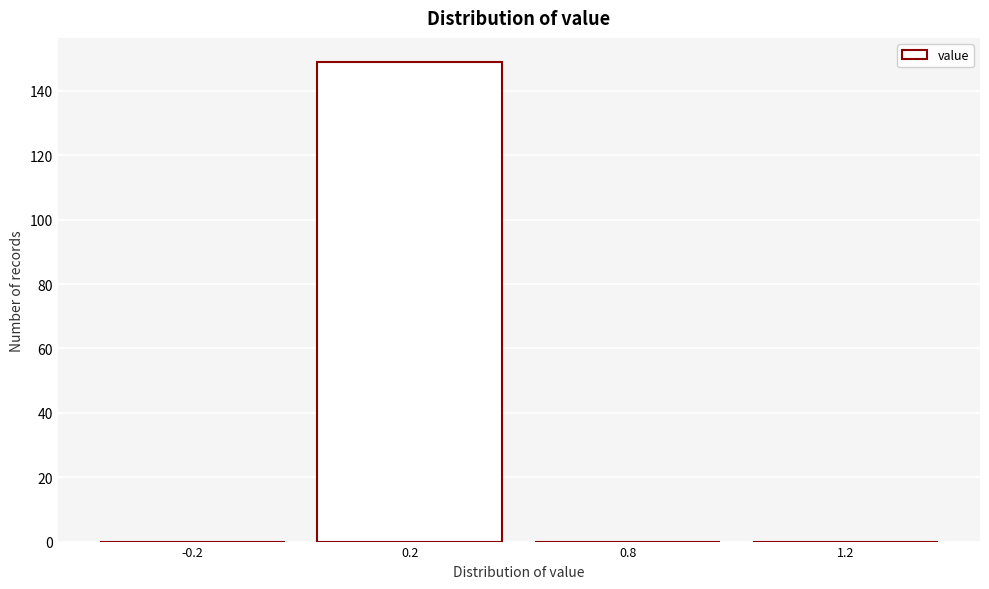

Reading left to right, transcribe all the data shown in this chart.

-0.2=0	0.2=149	0.8=0	1.2=0